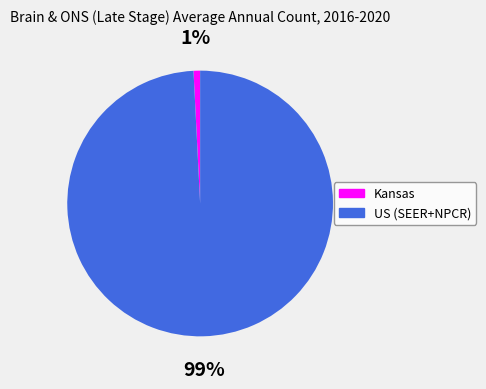

To the nearest percent, what is the difference between the Kansas and US (SEER+NPCR) slice percentages?

98%